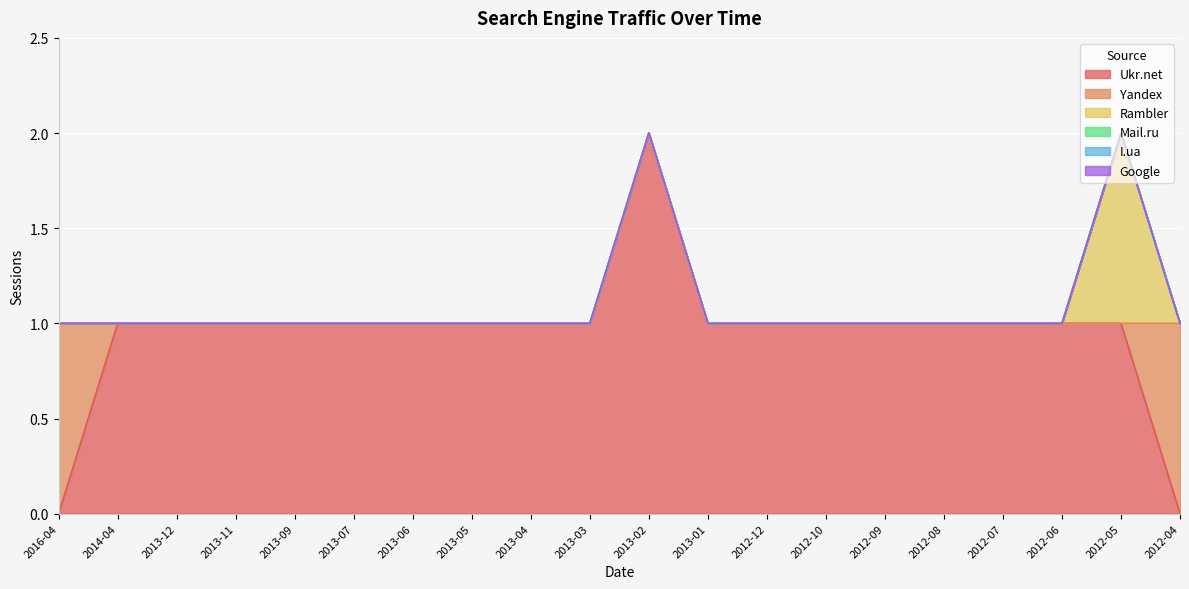

What is the spread (max minus min) of values at 2014-04?

1